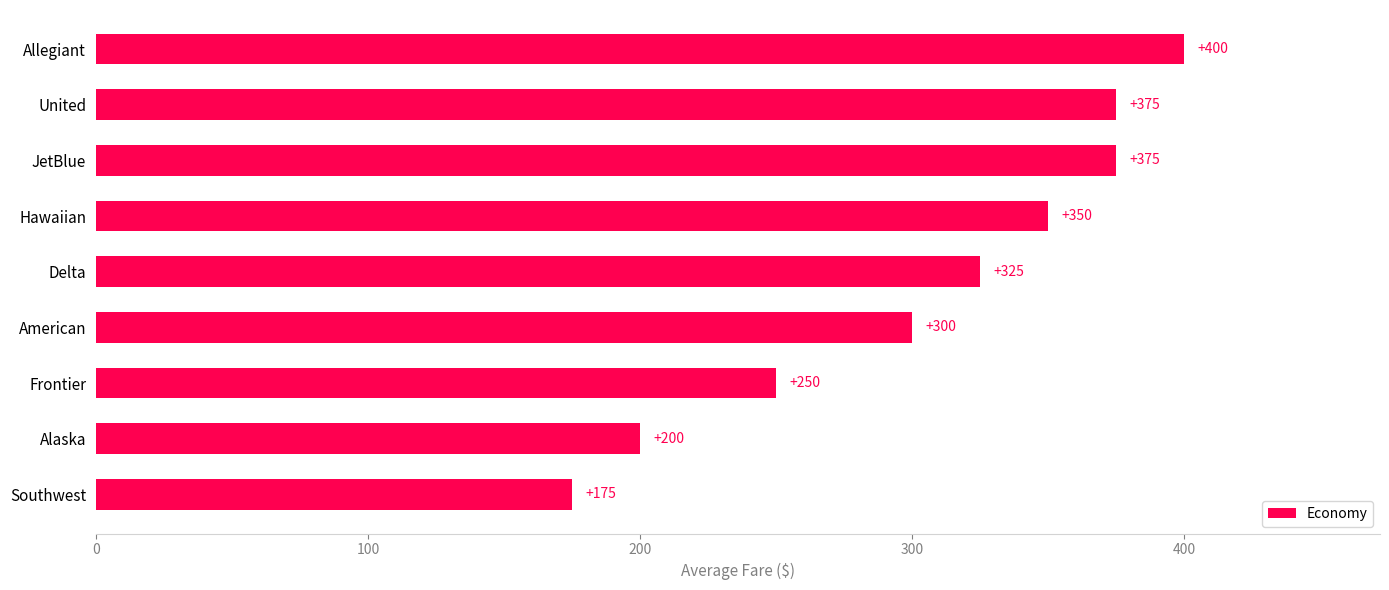

What is the change in value from Frontier to Allegiant?

+150